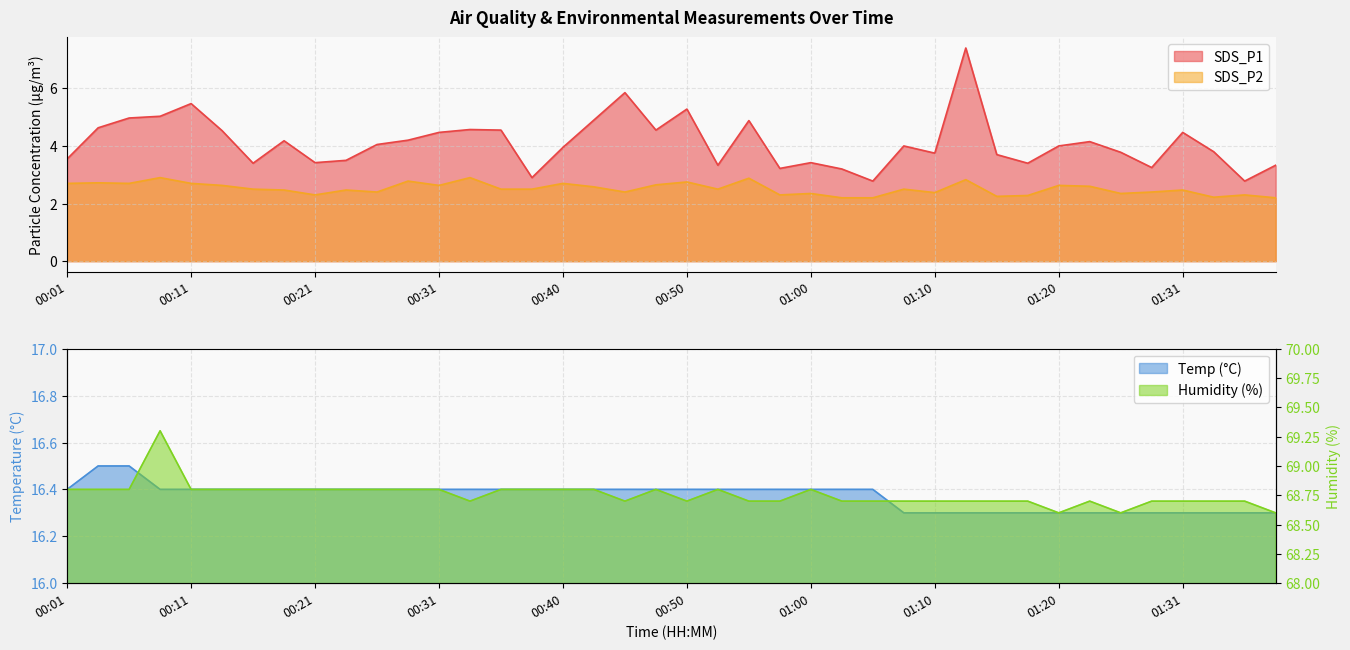

True or false: Humidity and SDS_P2 cross at least once.

False